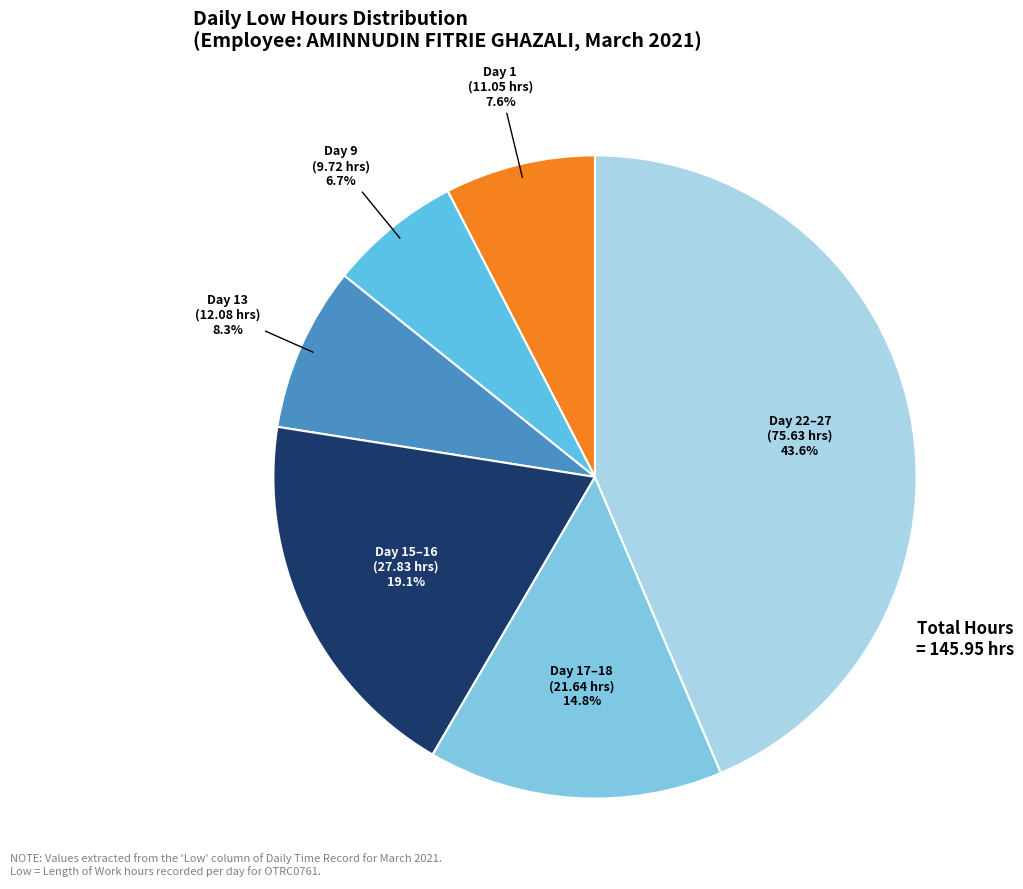

Do Day 9 (9.72 hrs) and Day 13 (12.08 hrs) together represent more than half of the pie?

No